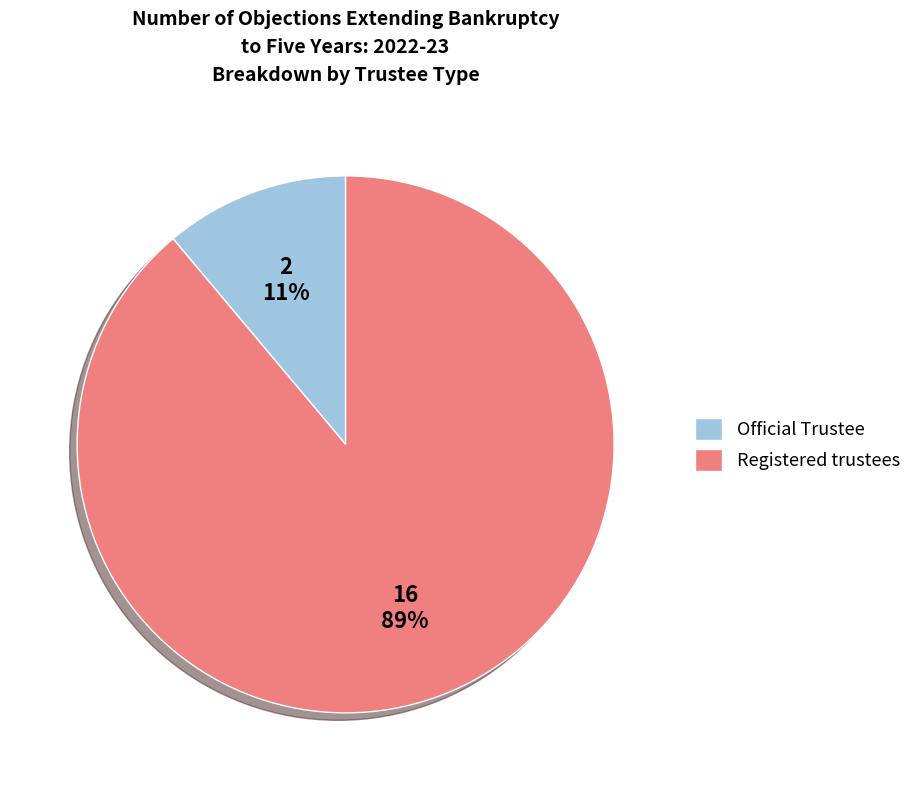

Does any single category account for the majority?

Yes